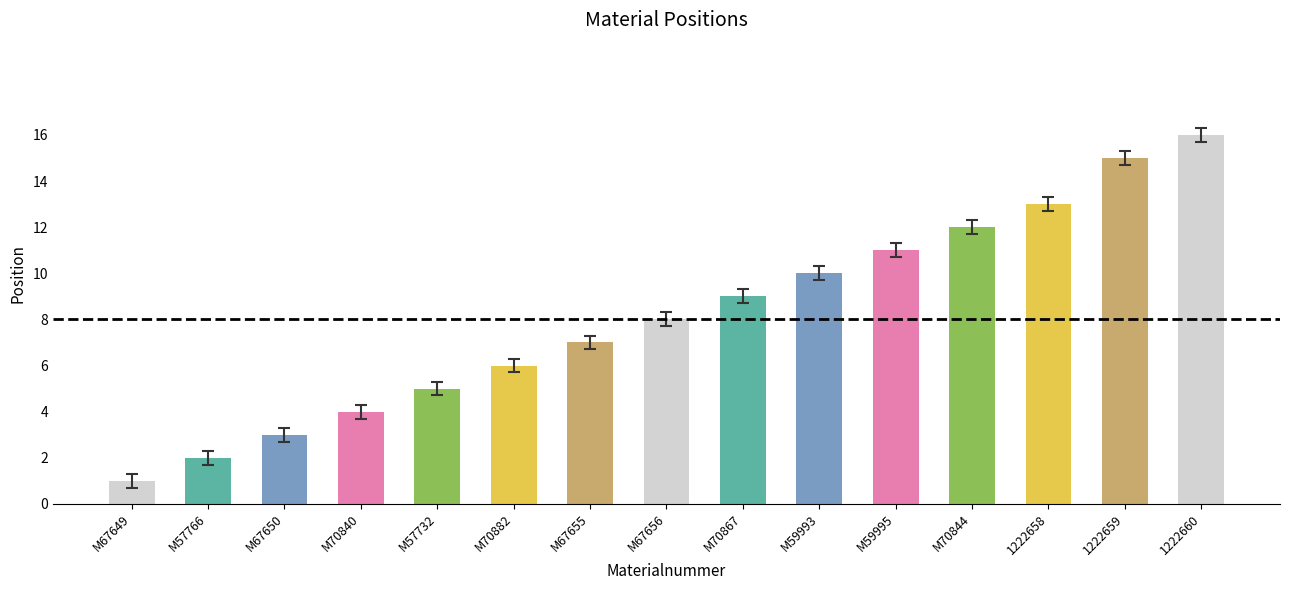

Reading left to right, list all the values displayed in this chart.

M67649=1	M57766=2	M67650=3	M70840=4	M57732=5	M70882=6	M67655=7	M67656=8	M70867=9	M59993=10	M59995=11	M70844=12	1222658=13	1222659=15	1222660=16